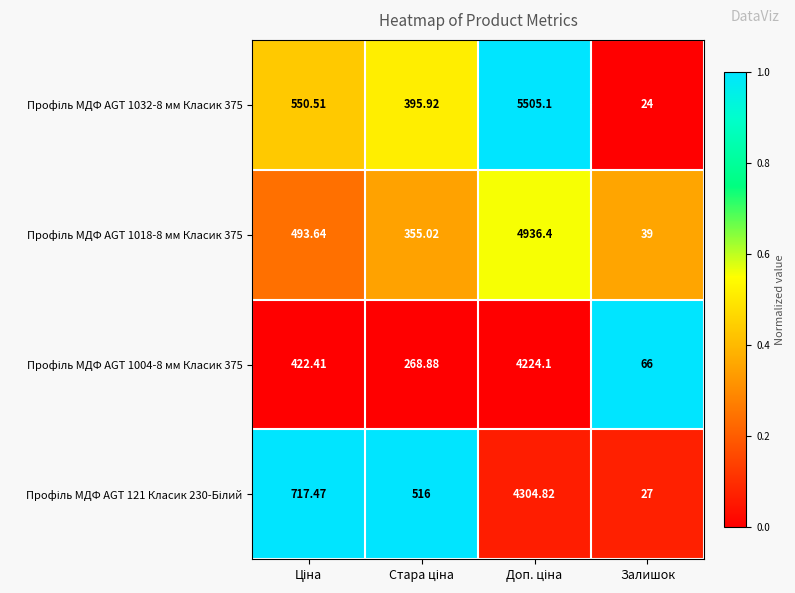

Which label corresponds to the smallest value in the chart?

Залишок